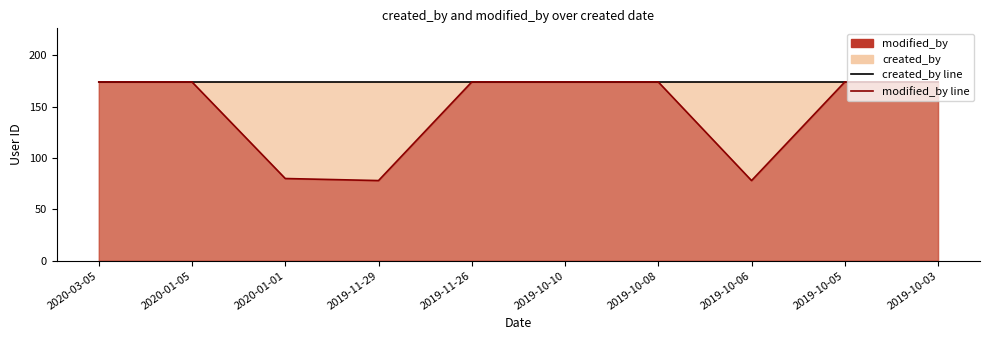

Reading left to right, transcribe all the data shown in this chart.

created_by line: 2020-03-05=174	2020-01-05=174	2020-01-01=174	2019-11-29=174	2019-11-26=174	2019-10-10=174	2019-10-08=174	2019-10-06=174	2019-10-05=174	2019-10-03=174
modified_by line: 2020-03-05=174	2020-01-05=174	2020-01-01=80	2019-11-29=78	2019-11-26=174	2019-10-10=174	2019-10-08=174	2019-10-06=78	2019-10-05=174	2019-10-03=174